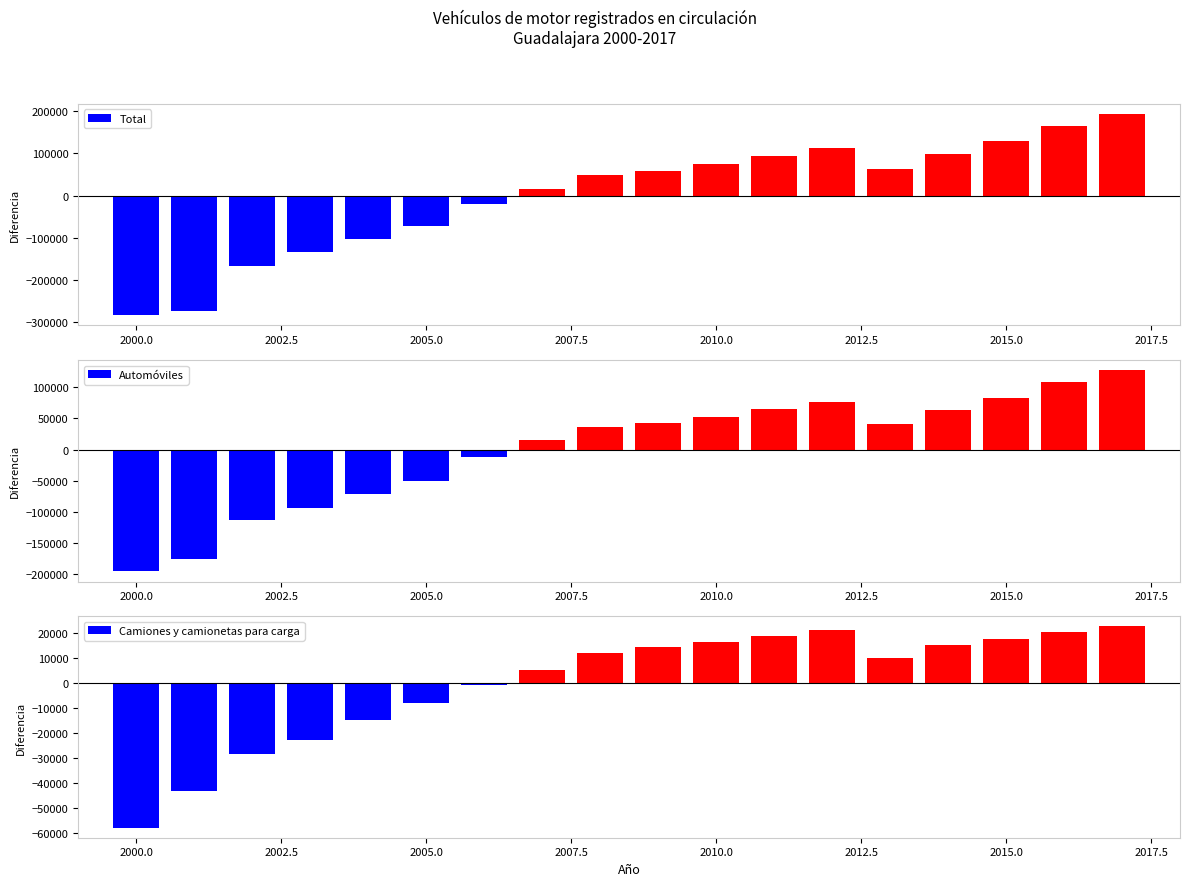

What is the lowest value of the Total series?

-283736.8